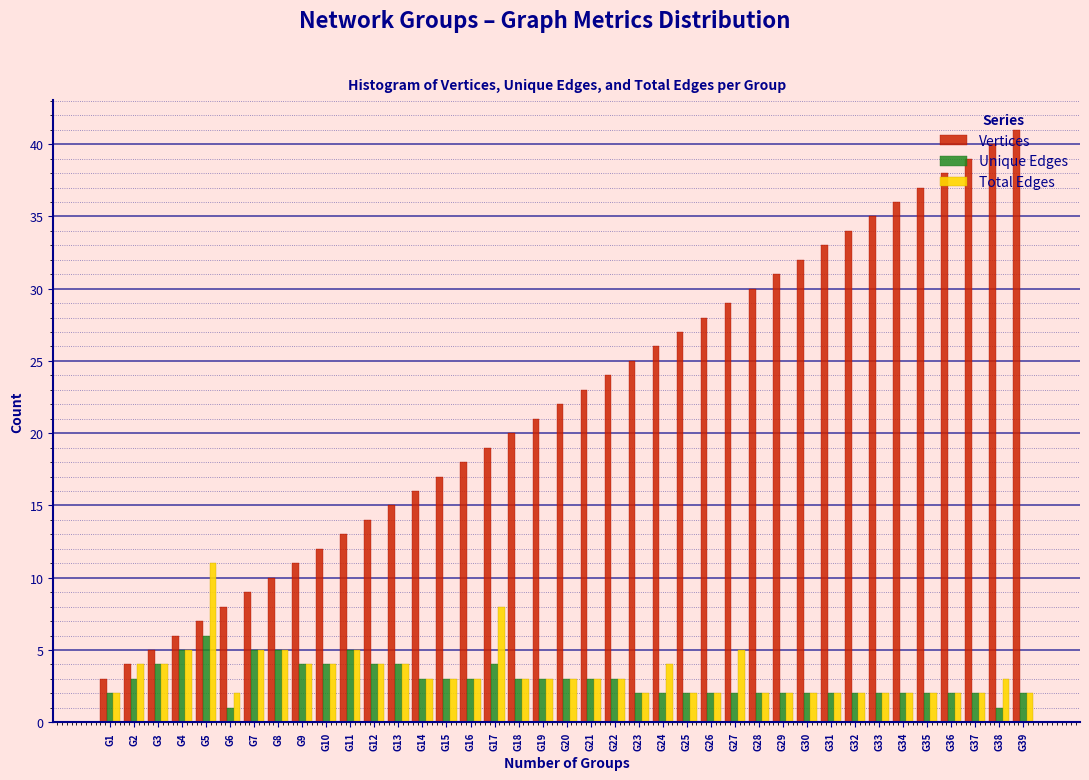

Which series has the largest total across all categories?

Vertices